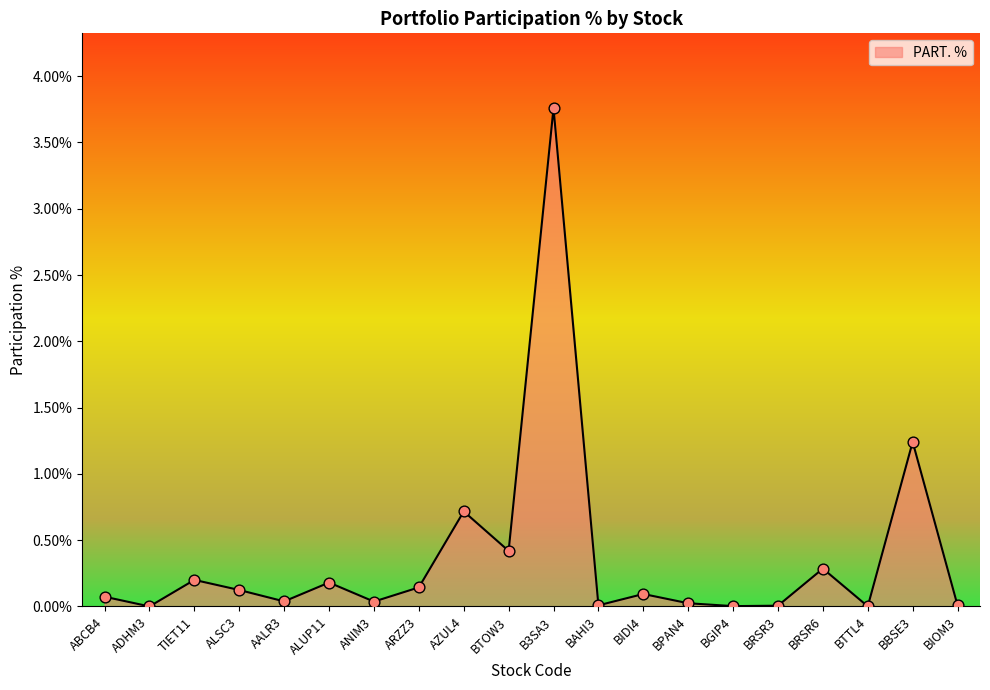

What is the change in value from ALSC3 to B3SA3?

+3.6